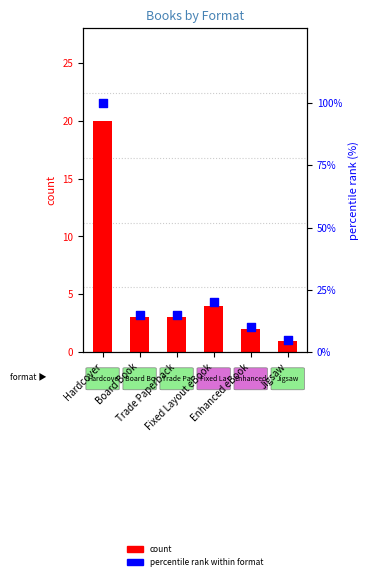

At how many categories does at least one series exceed 90?

1